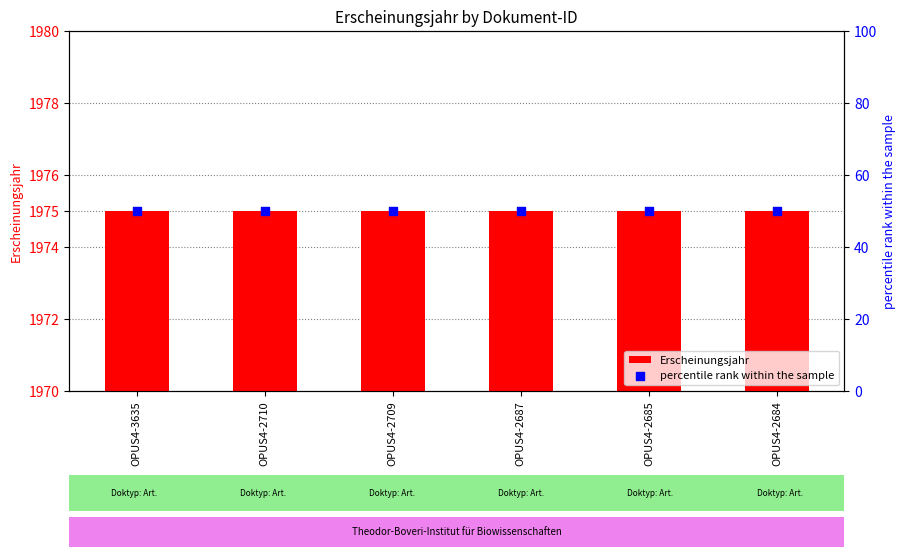

Which series contains the highest Y value?

Erscheinungsjahr